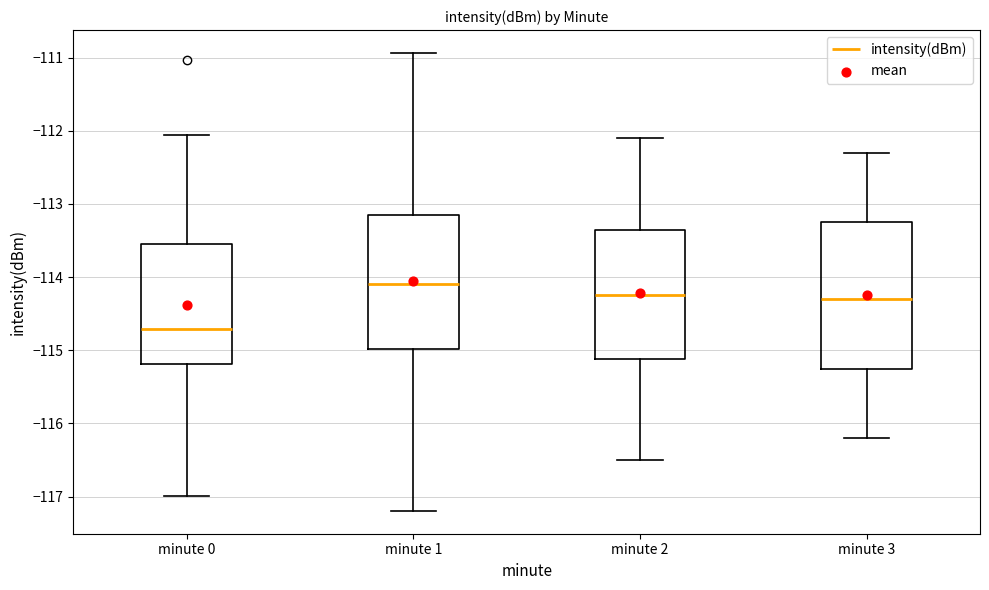

Comparing the boxes themselves (not the whiskers), which one is the tallest?

minute 3